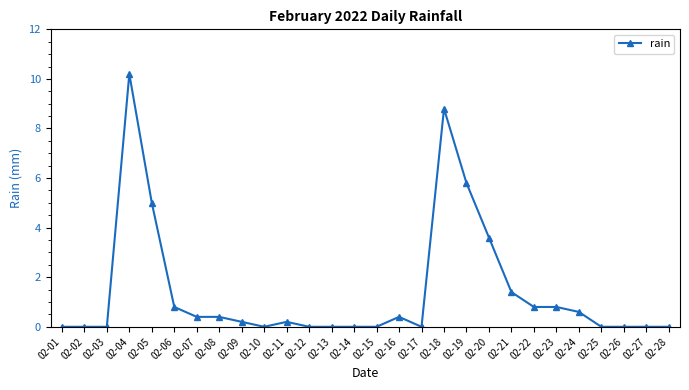

What is the sum of the values at 02-02 and 02-24?

0.6